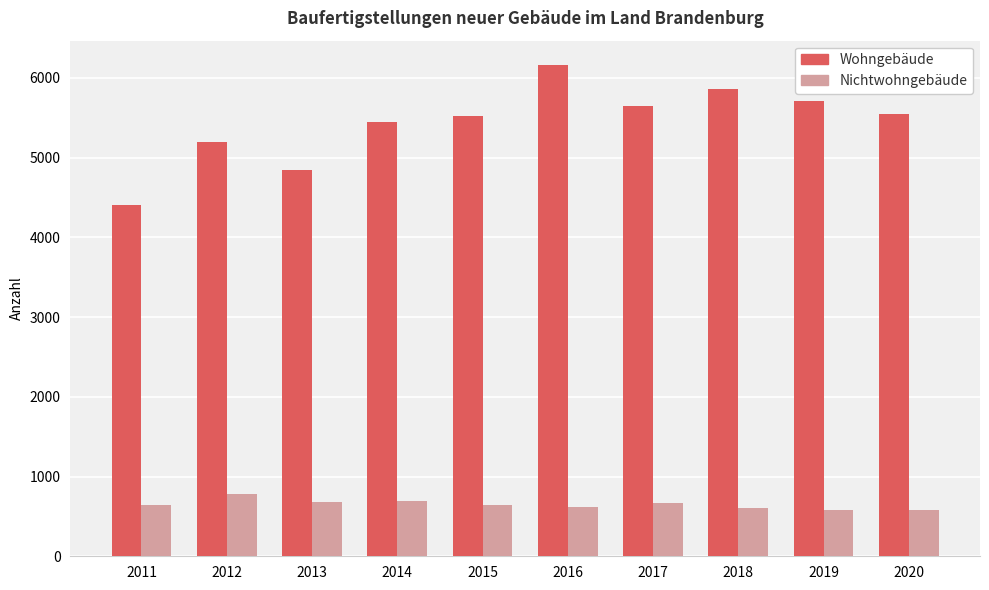

What is the smallest value displayed?

575